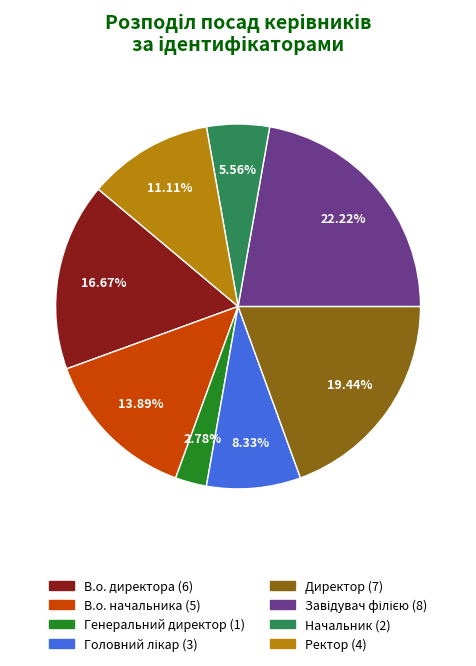

Do Начальник and В.о. начальника together represent more than half of the pie?

No